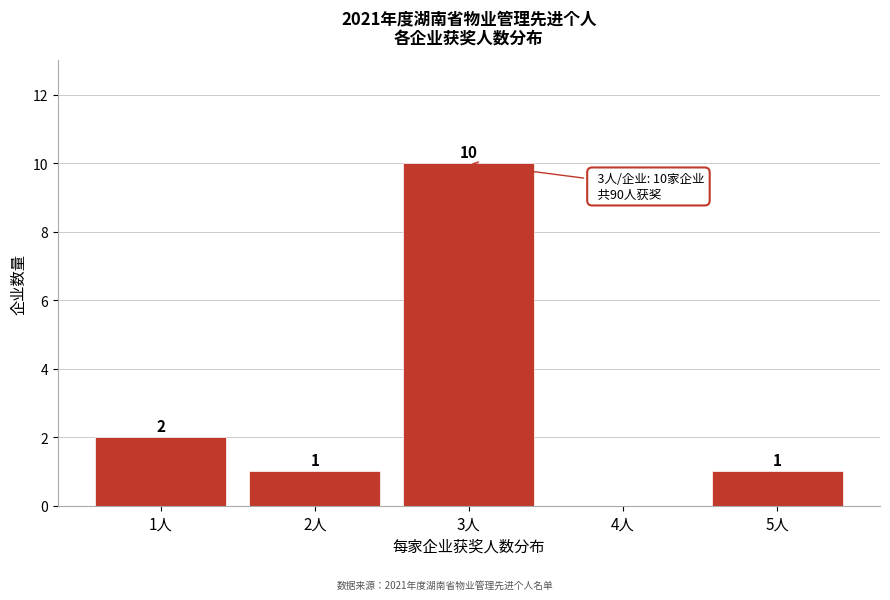

Reading right to left, what are all the values shown in this chart?

5人=1	4人=0	3人=10	2人=1	1人=2